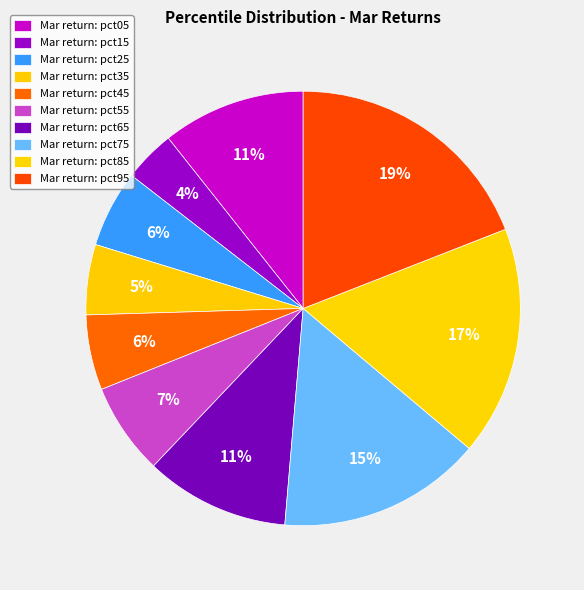

To the nearest percent, what is the average slice percentage?

10%